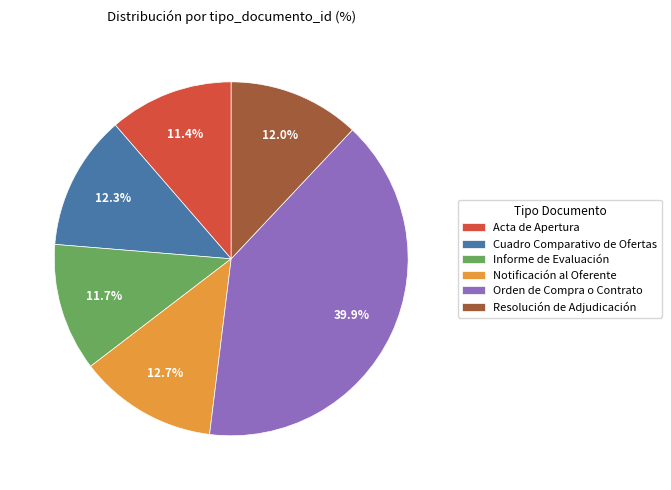

What percentage is the Orden de Compra o Contrato slice, to the nearest percent?

40%